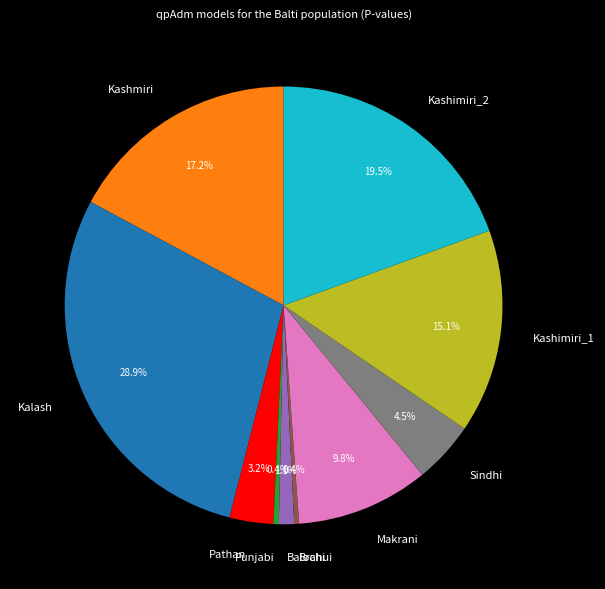

To the nearest percent, what percentage of the pie is Balochi?

1%